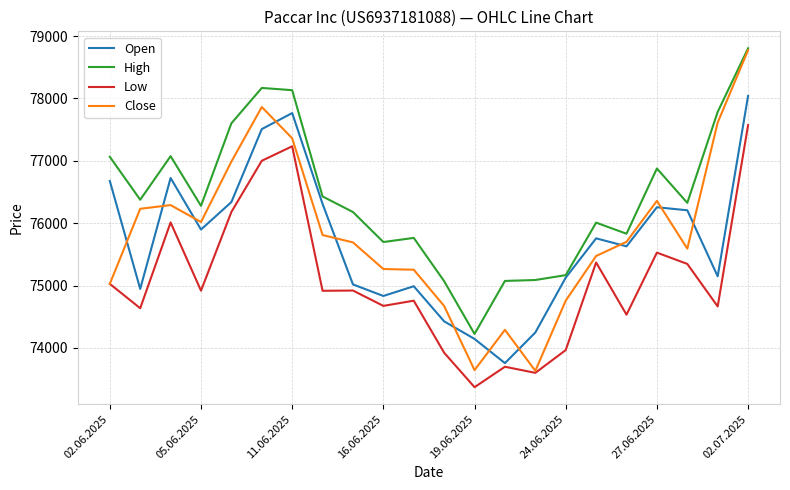

What is the minimum value shown in the chart?

73370